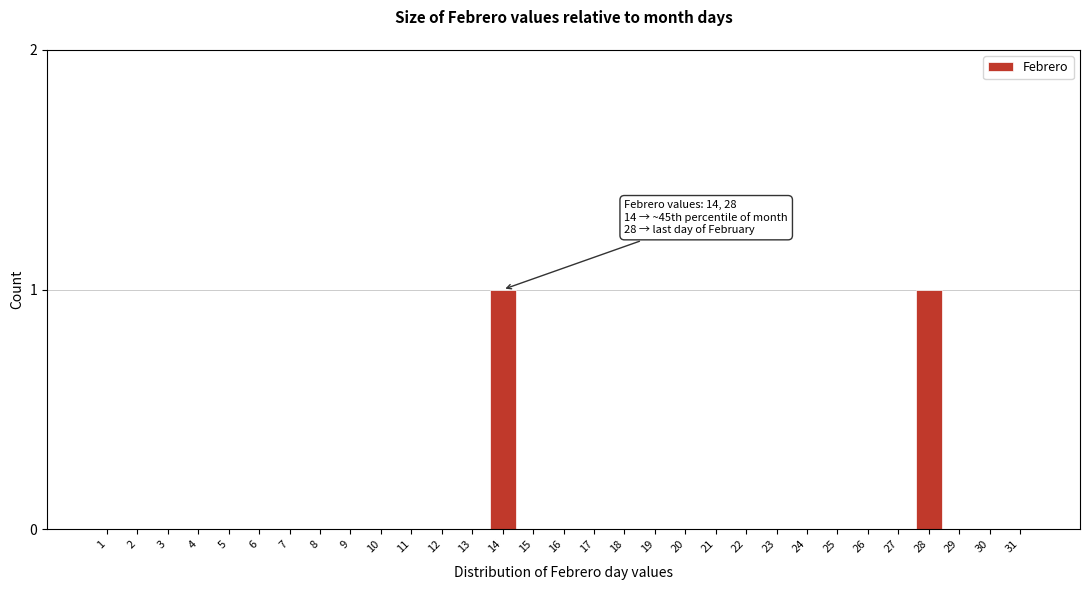

The value at 16 is 0. True or false?

True